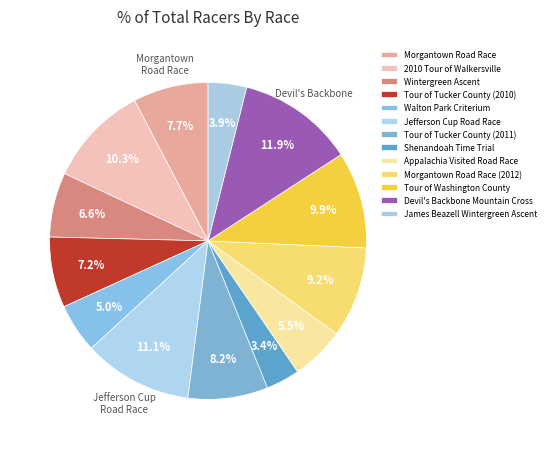

How many segments does this pie chart have?

13